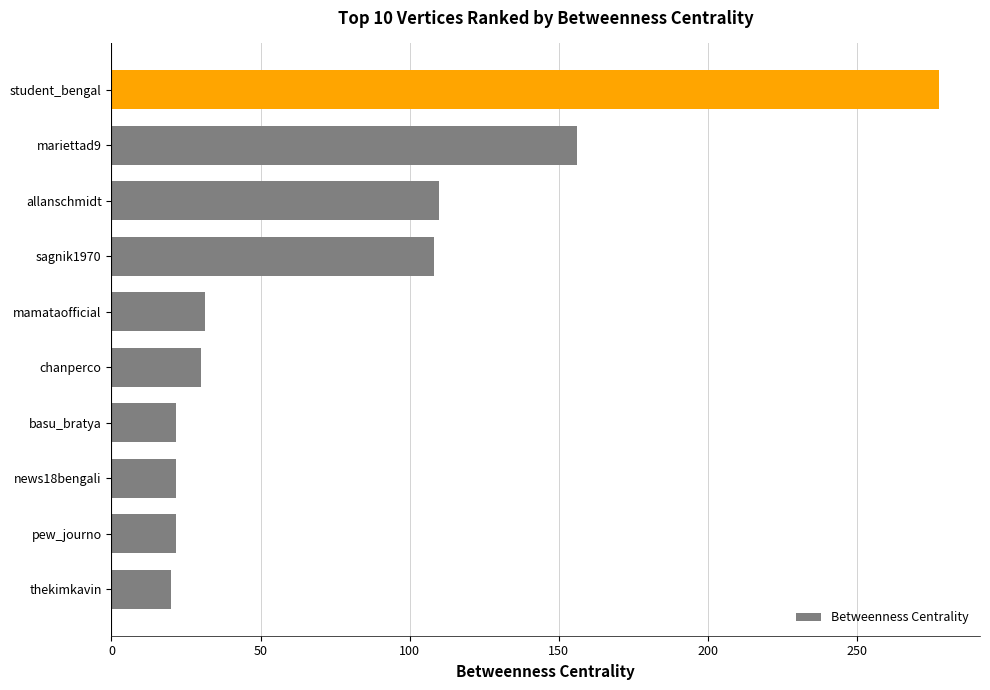

Does the chart contain stacked bars?

No